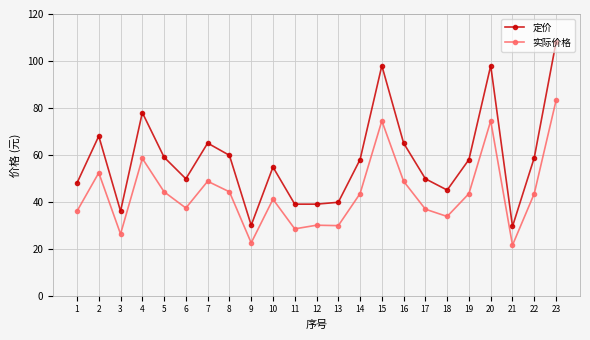

True or false: 定价 and 实际价格 intersect in this chart.

False